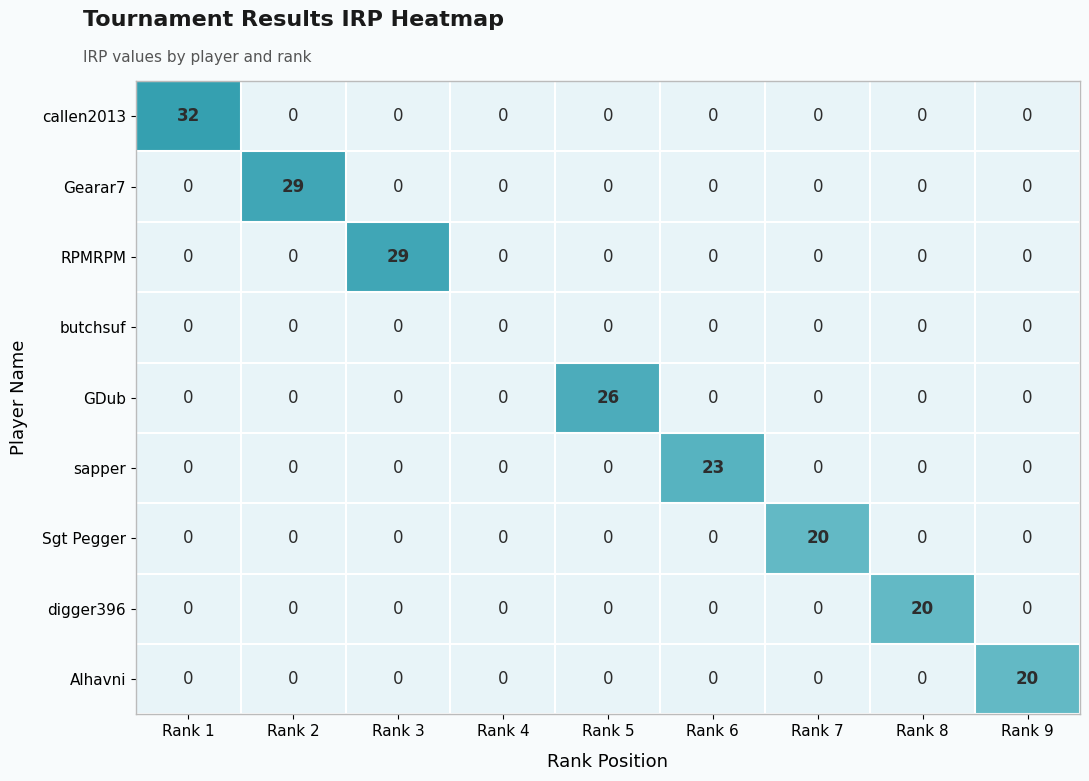

Which has a higher value, Rank 7 or Rank 3?

Rank 3